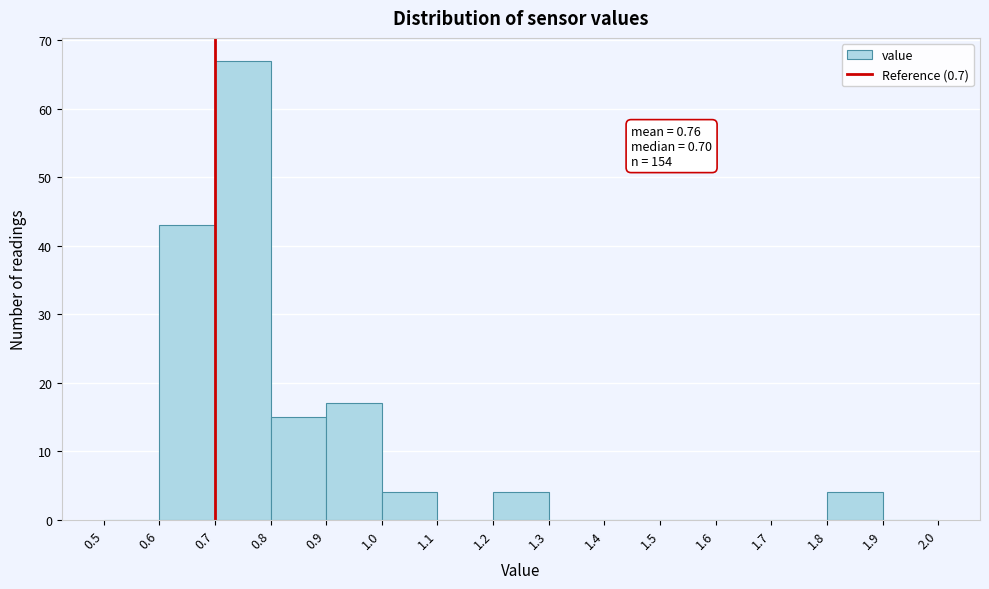

Which range on the x-axis has the tallest bar?

0.7 to 0.8